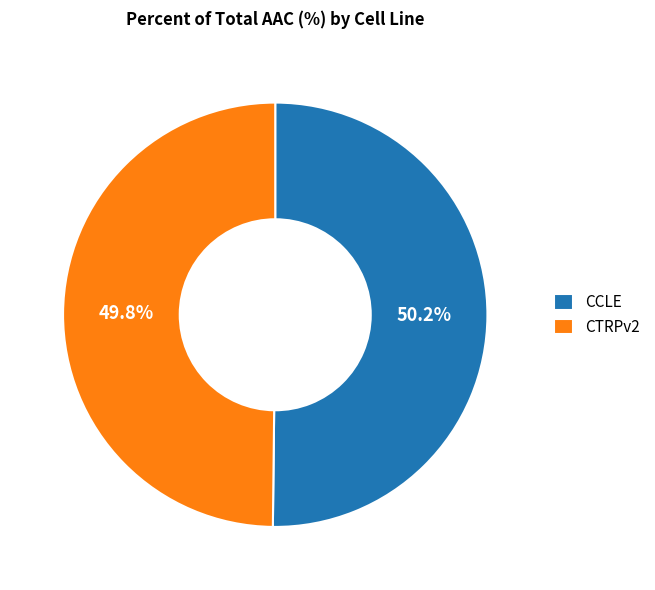

How many segments does this pie chart have?

2